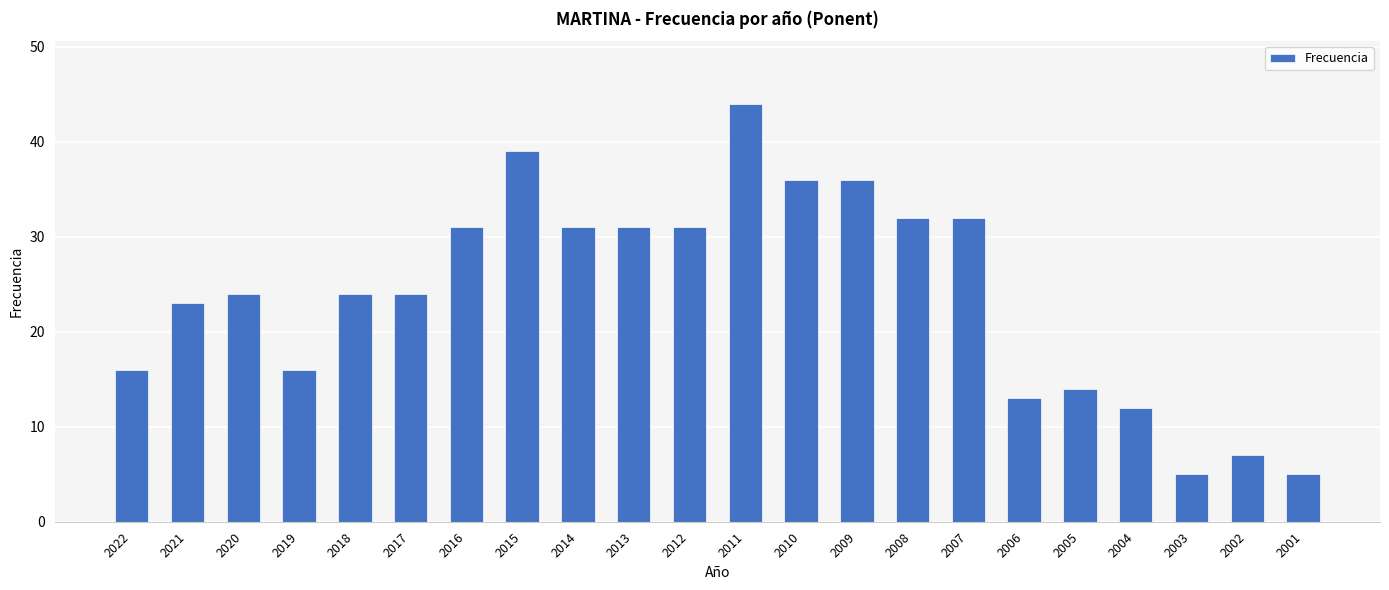

What is the difference between the second highest and minimum values?

34